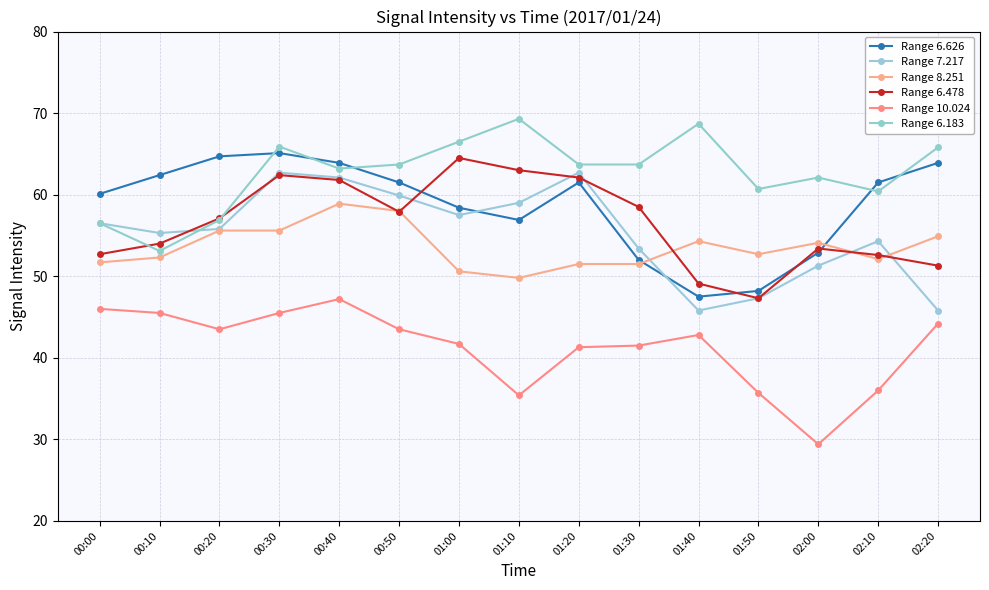

Where is Range 6.183 nearest to the value 61?

01:50